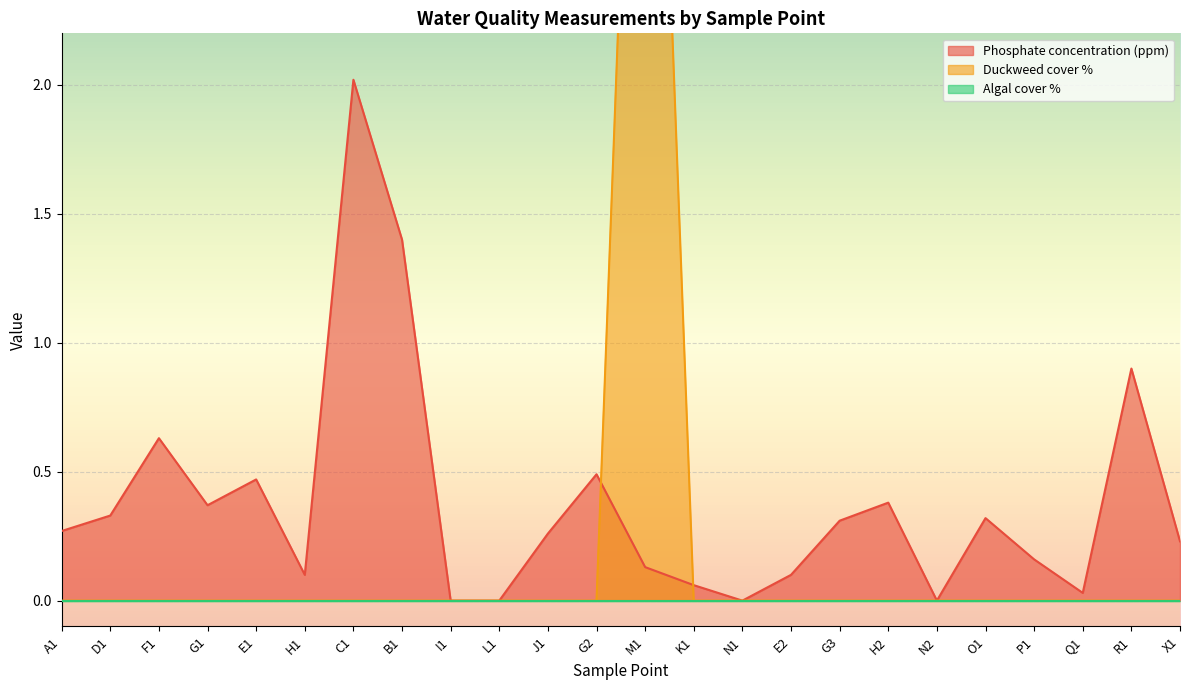

How many intersections are there between Phosphate concentration (ppm) and Duckweed cover %?

2